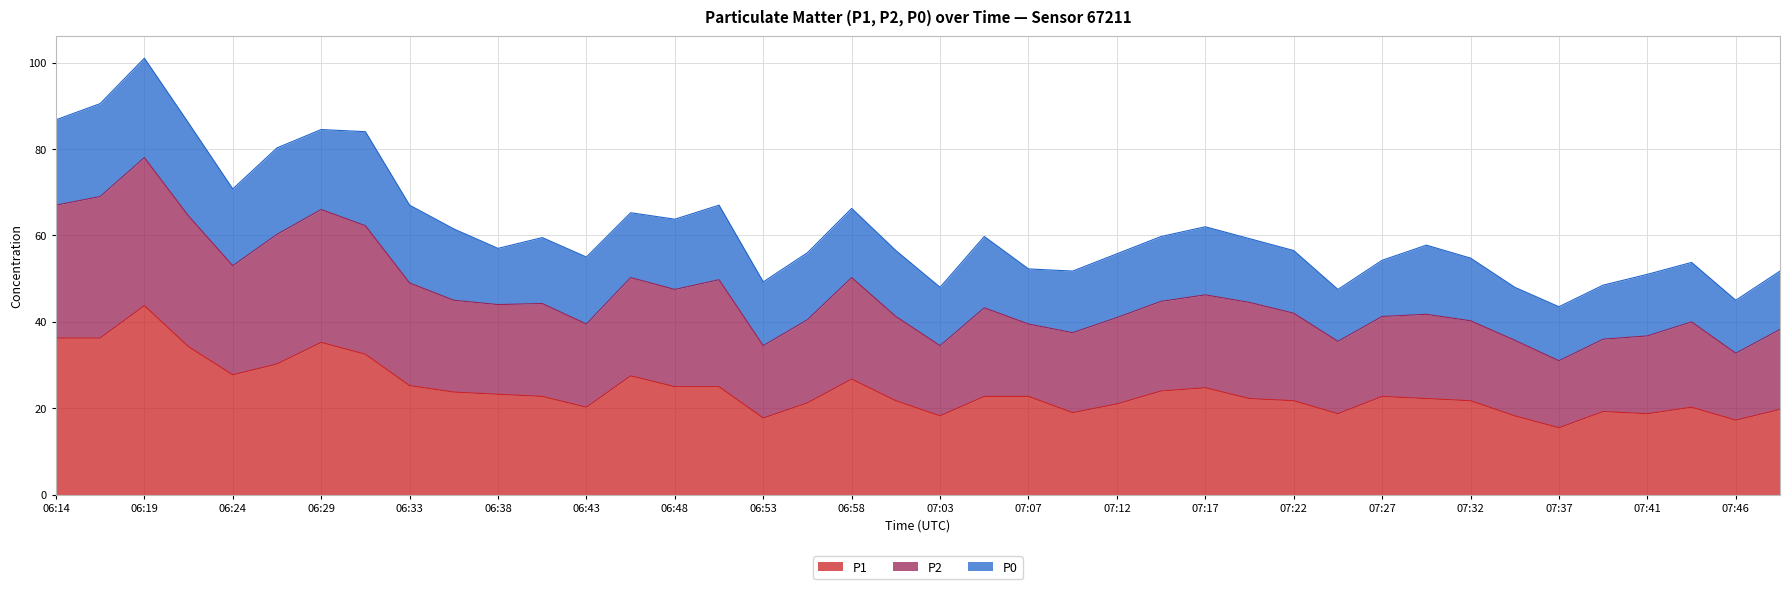

At which label does P2 first exceed 57?

06:14